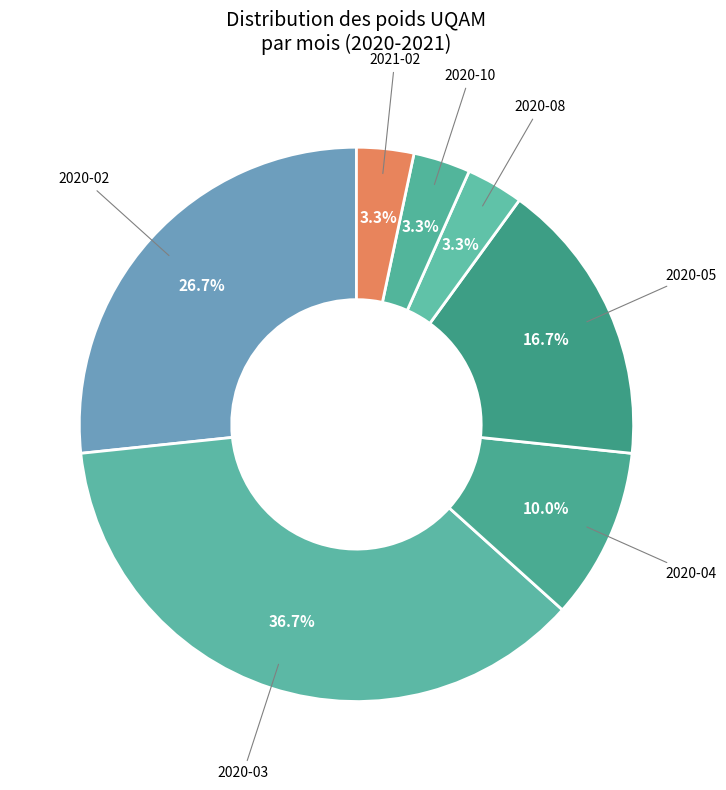

Is it true that 2021-02 is 3% of the pie?

True